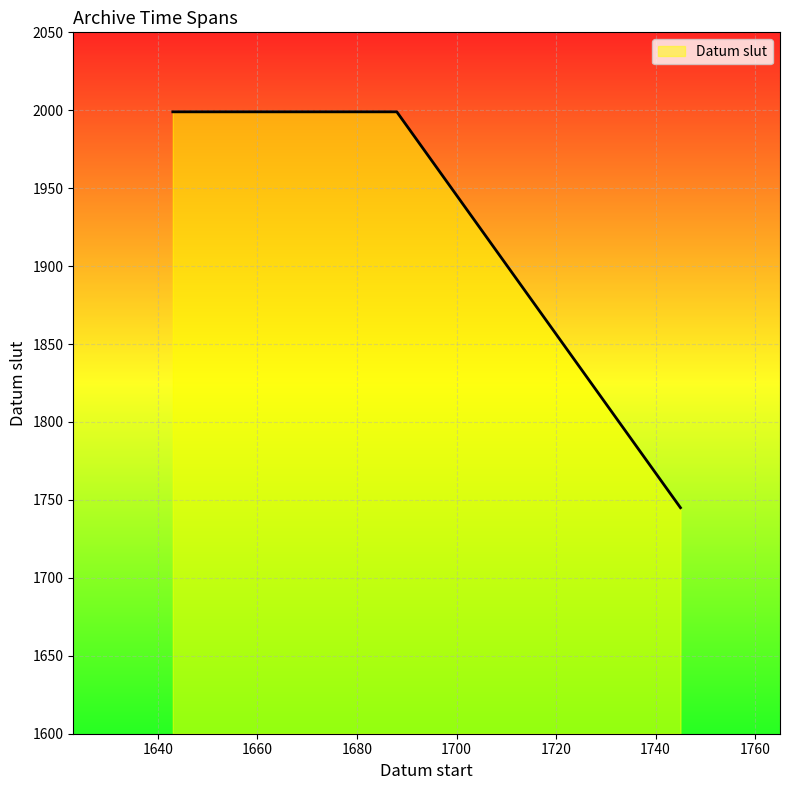

What is the average value?

1957